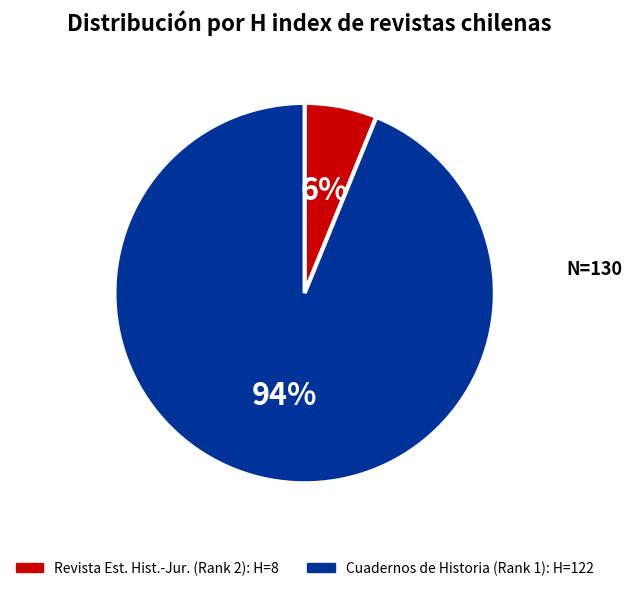

To the nearest percent, what is the difference between the largest and smallest slice percentages?

88%